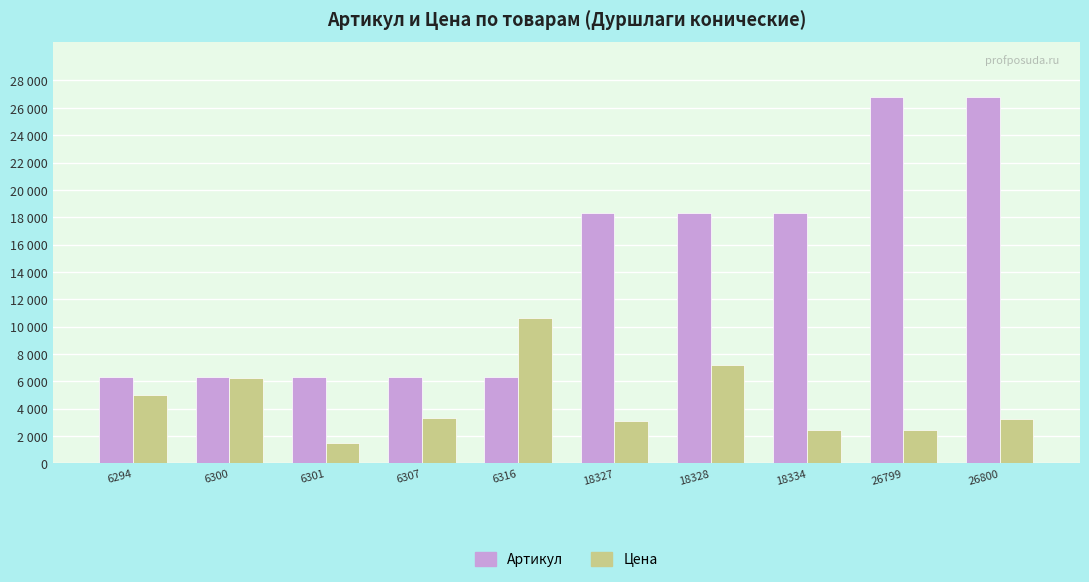

Is it true that Цена equals 3265 at 26800?

True